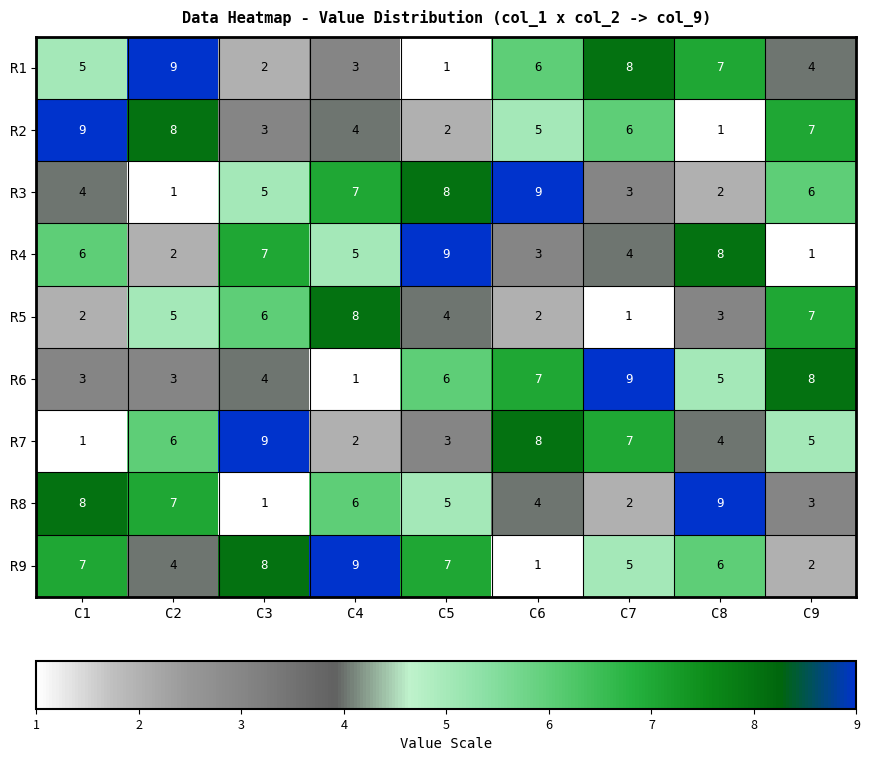

The R2 series shows 9 at C1. True or false?

True